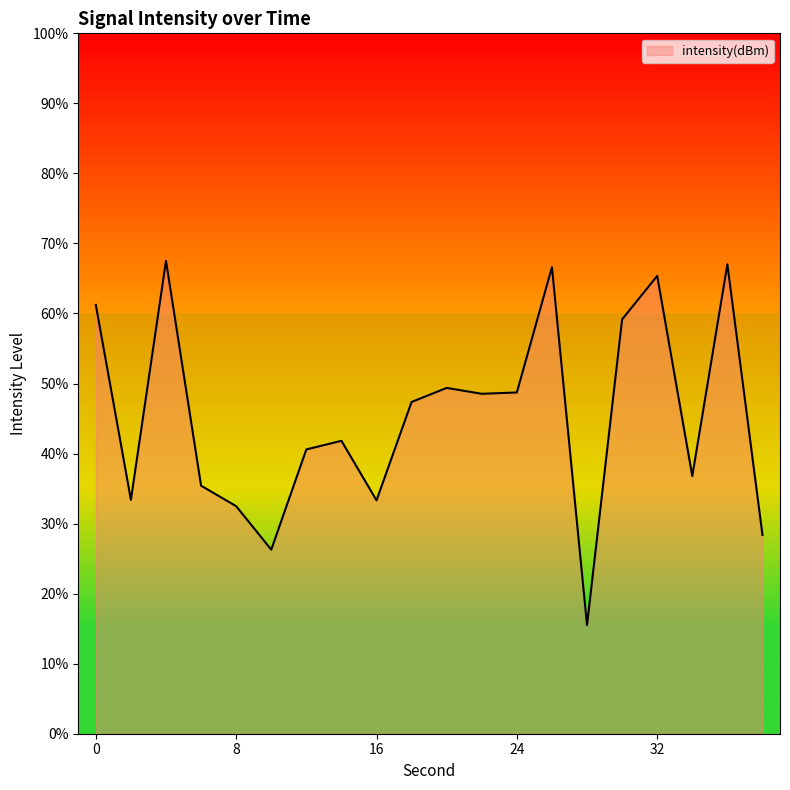

What is the difference between the maximum and minimum values?

52.0